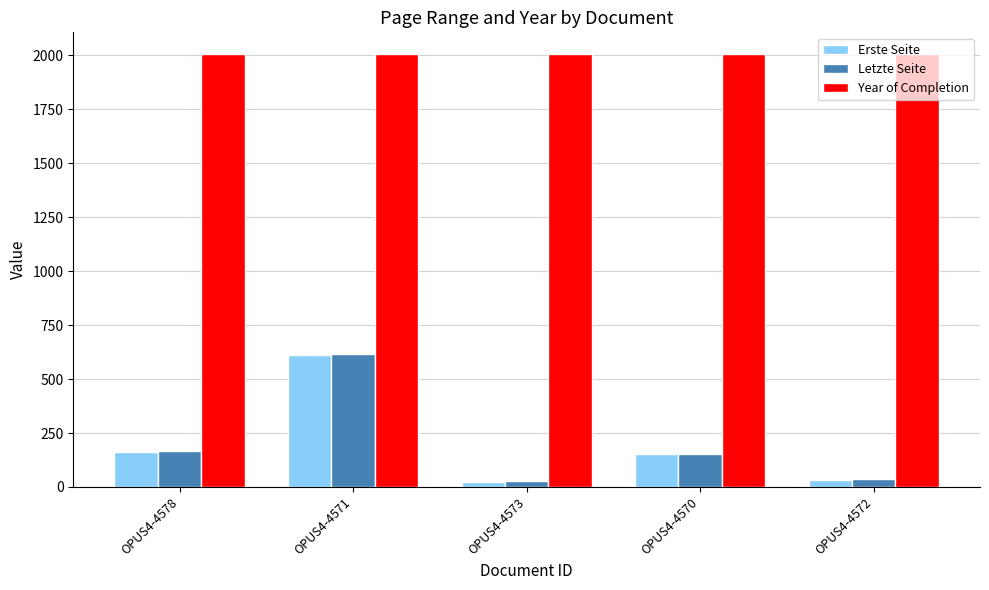

What is the difference between the second highest and minimum values in the Erste Seite series?

137